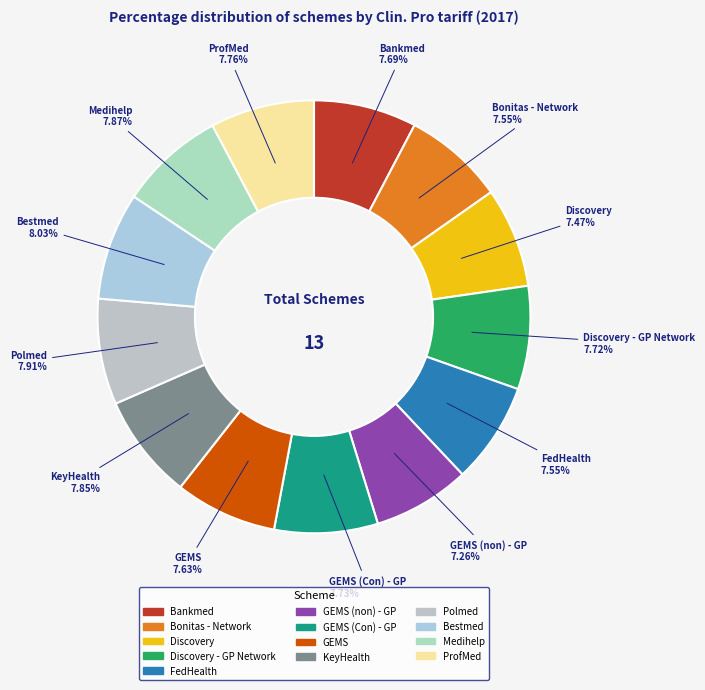

How many slices are in this pie chart?

13